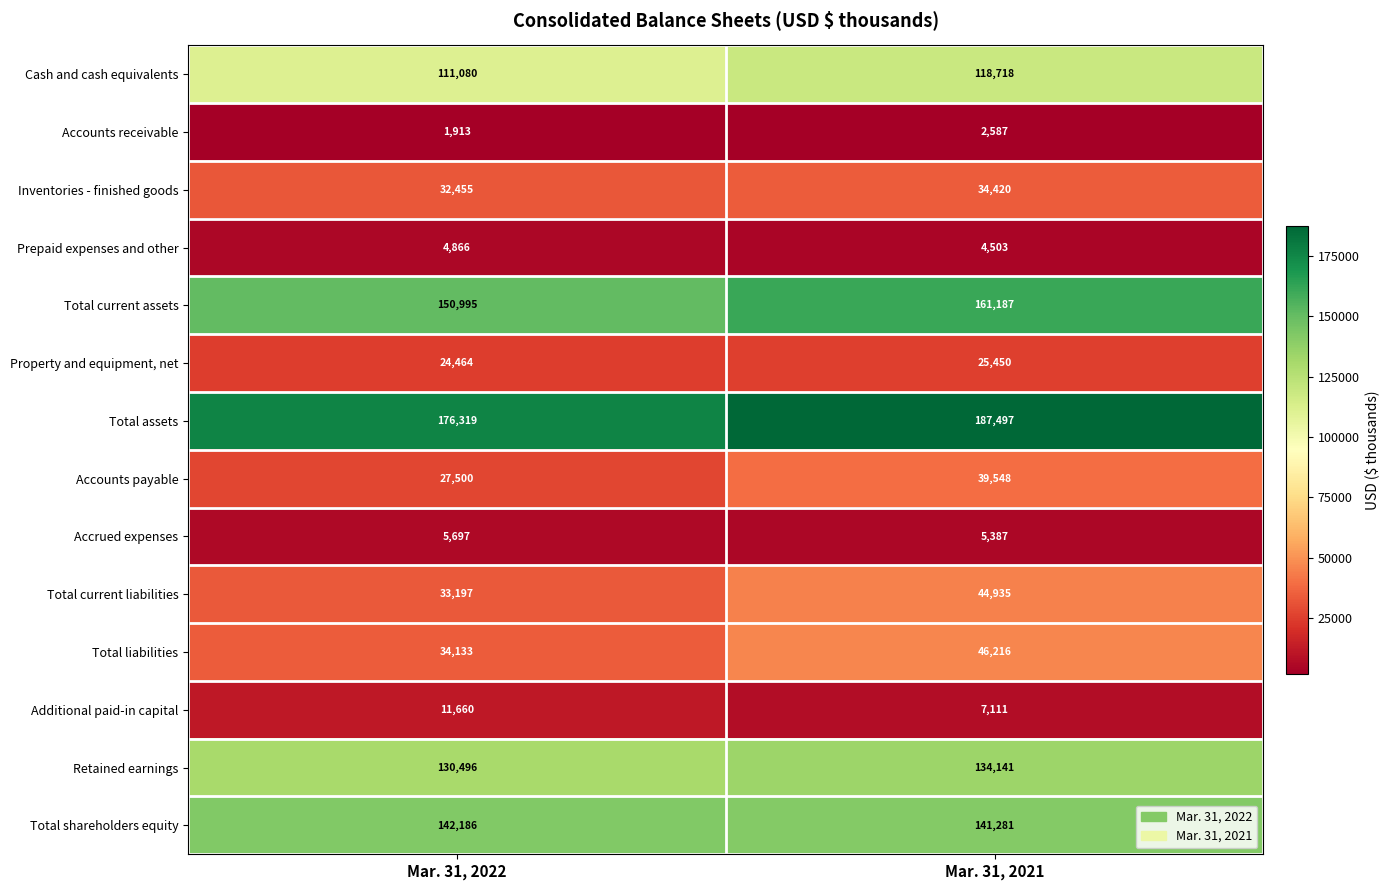

Rank the series by their maximum value, from highest to lowest.

Total assets, Total current assets, Total shareholders equity, Retained earnings, Cash and cash equivalents, Total liabilities, Total current liabilities, Accounts payable, Inventories - finished goods, Property and equipment, net, Additional paid-in capital, Accrued expenses, Prepaid expenses and other, Accounts receivable